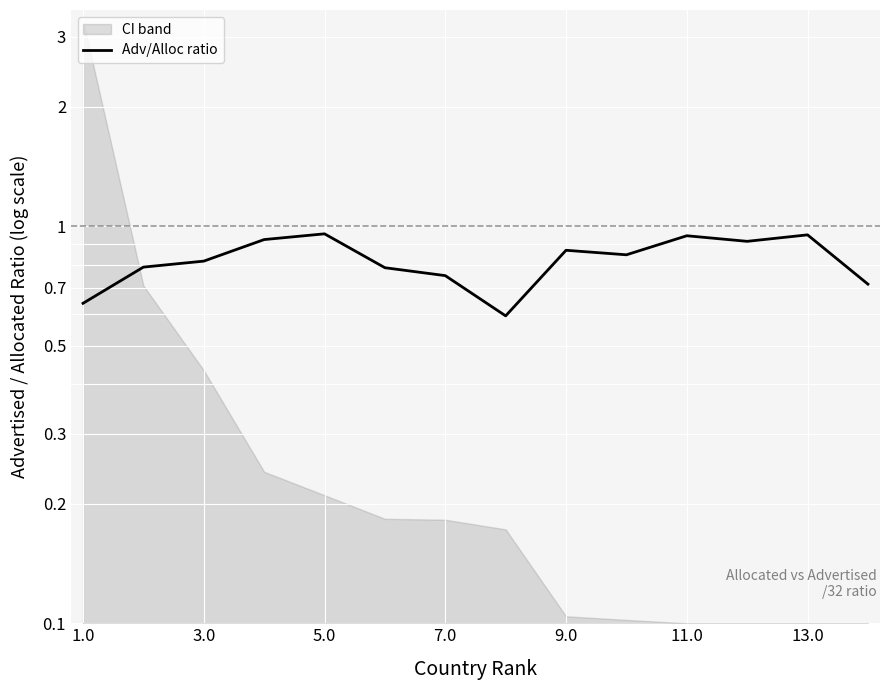

Count the values in the range 0 to 1.

14